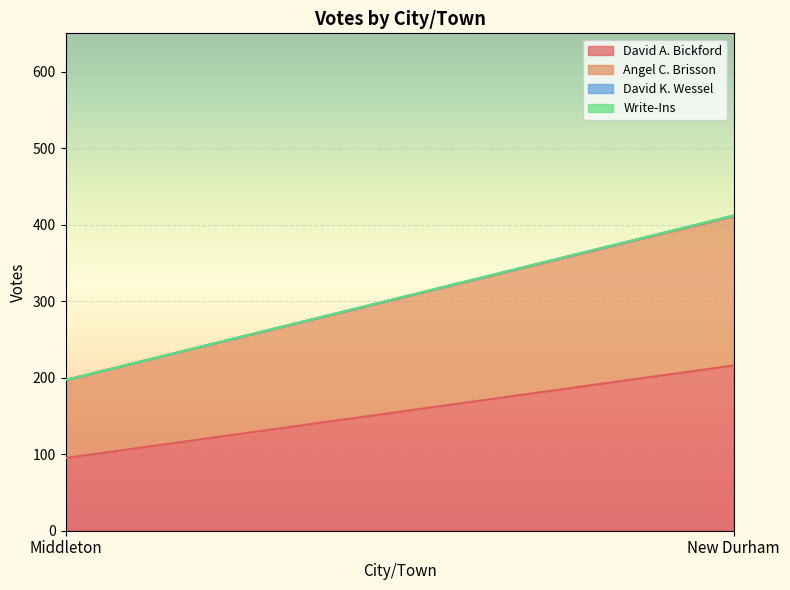

Count the number of data series in this chart.

4